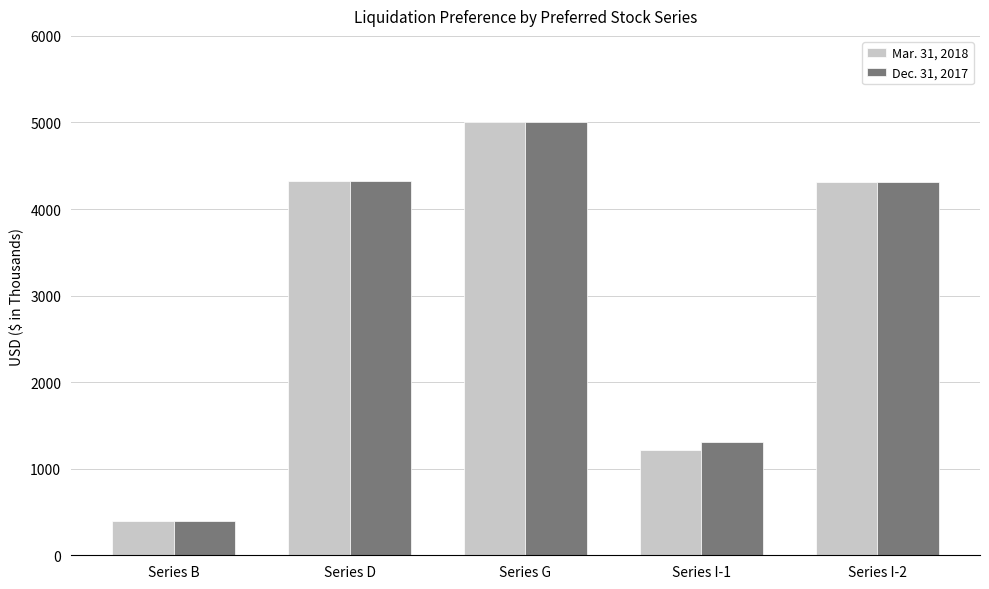

At which label does Dec. 31, 2017 first exceed 4310?

Series D